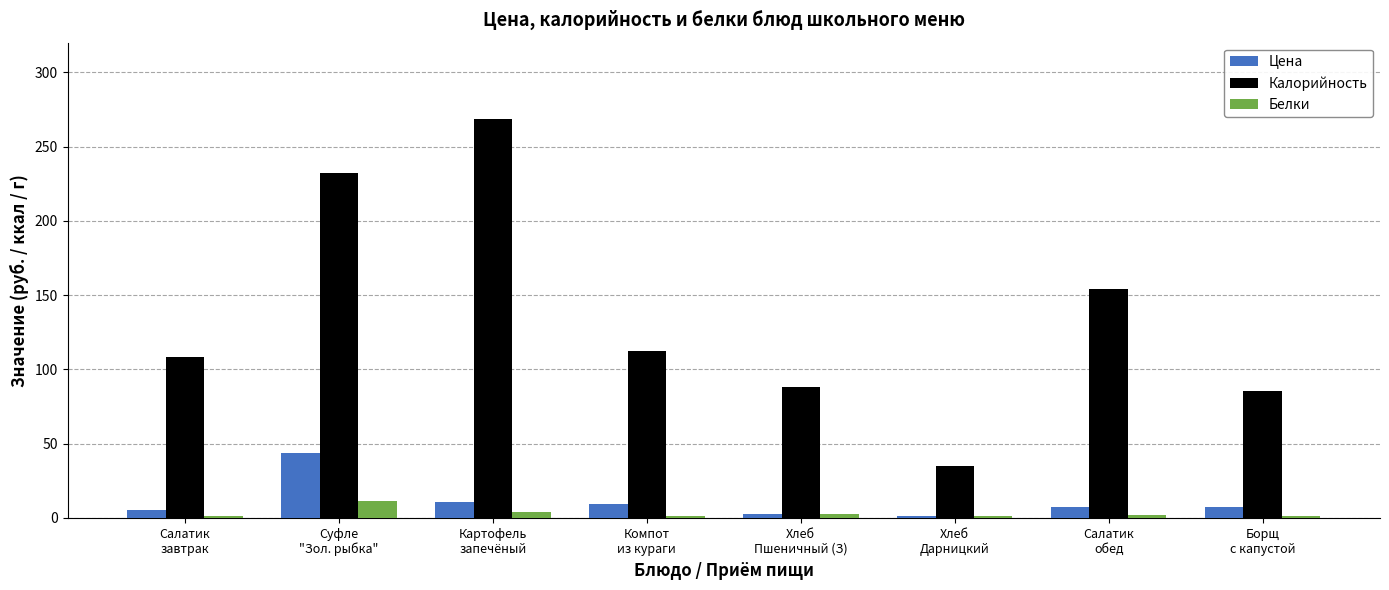

Rank the series at Салатик
обед from highest to lowest value.

Калорийность, Цена, Белки